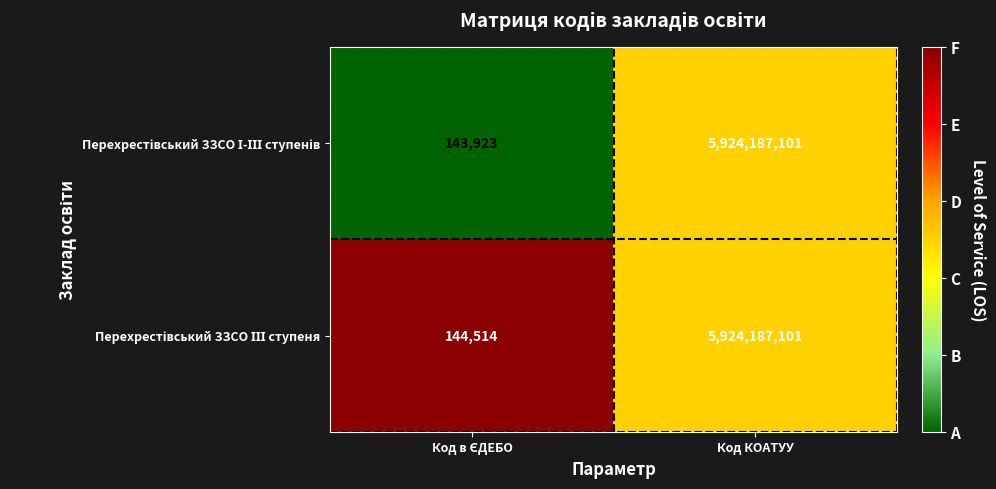

At which category is the sum across all series the highest?

Код КОАТУУ